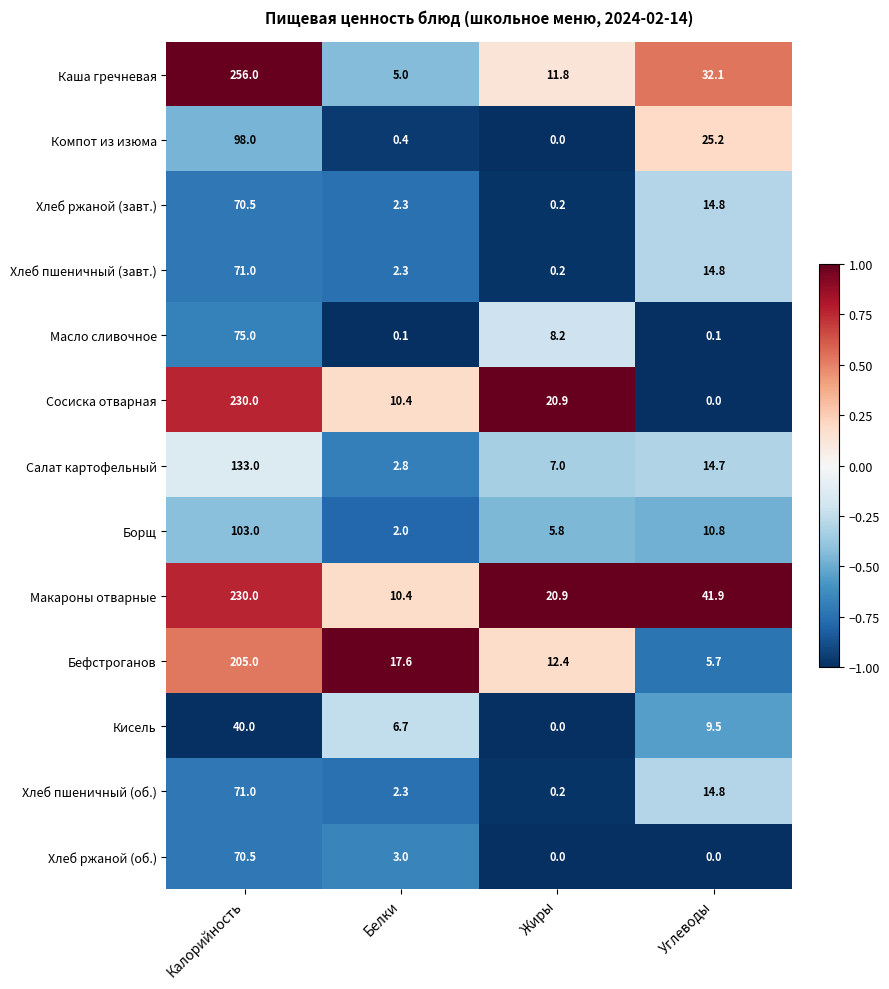

The value of Кисель at Углеводы is 2.0. True or false?

False